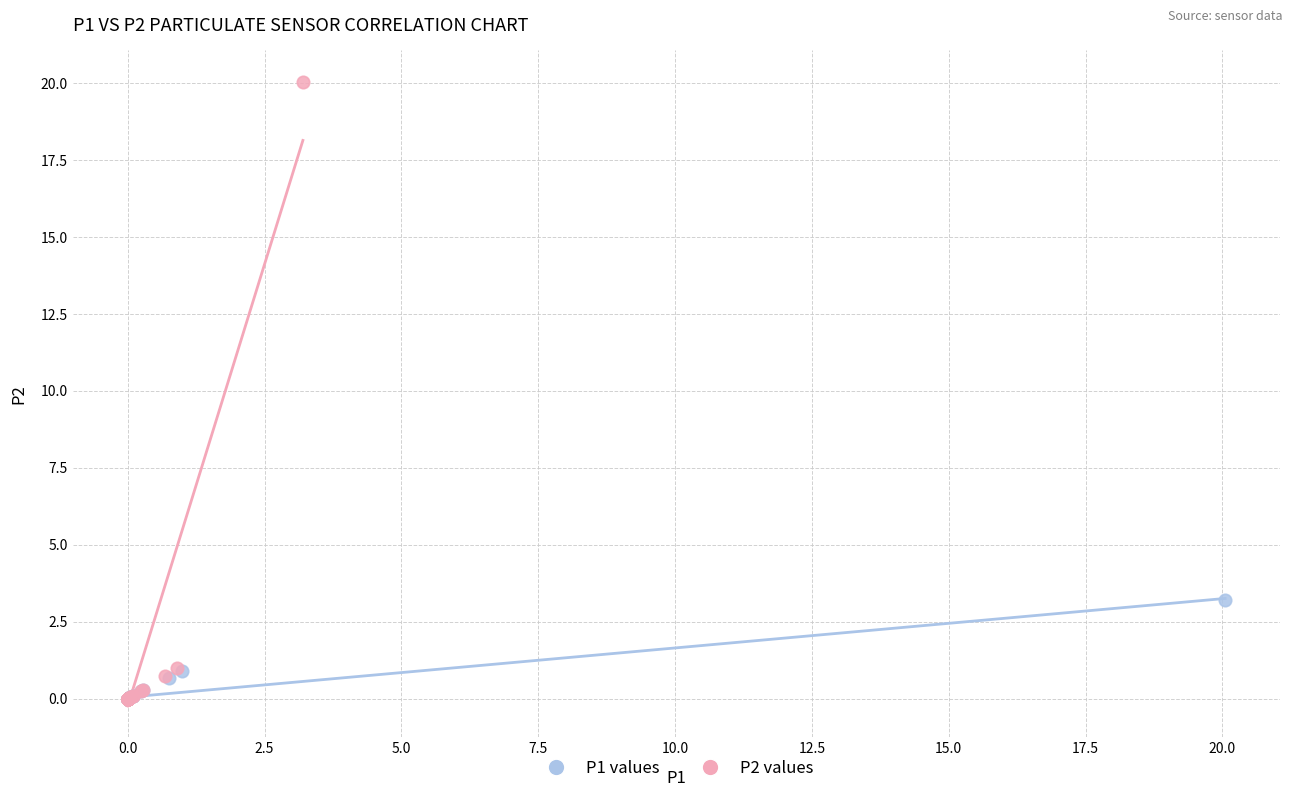

Which series contains the highest Y value?

P2 values